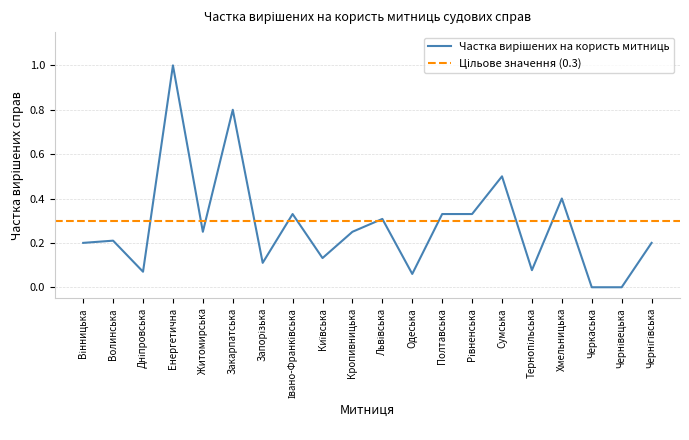

How many values are above zero?

18